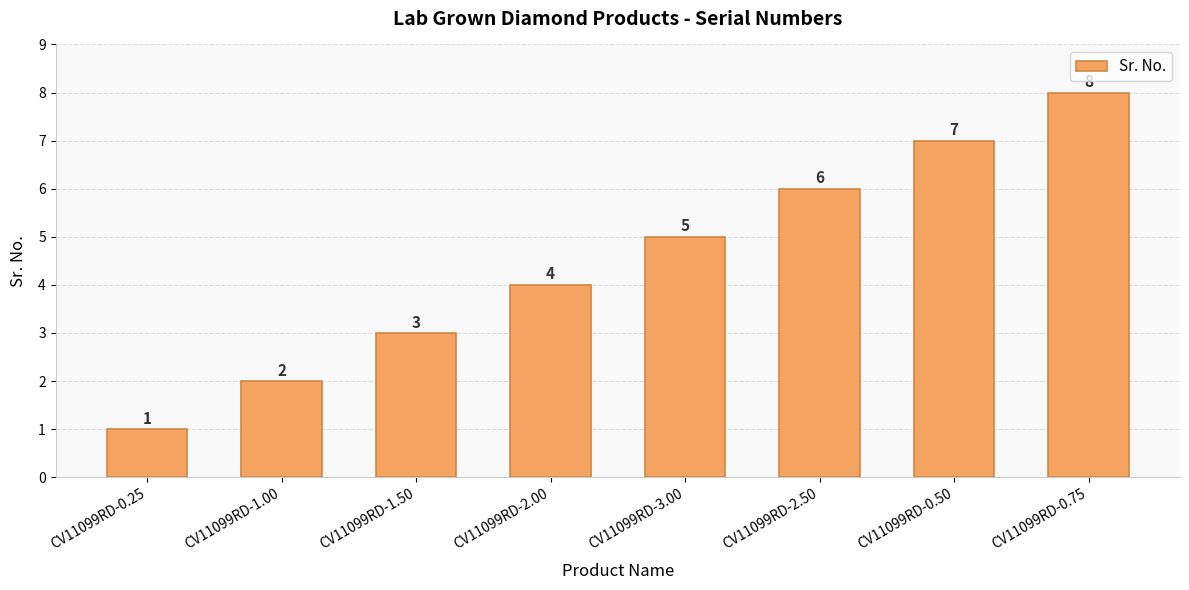

How many categories are shown in the chart?

8